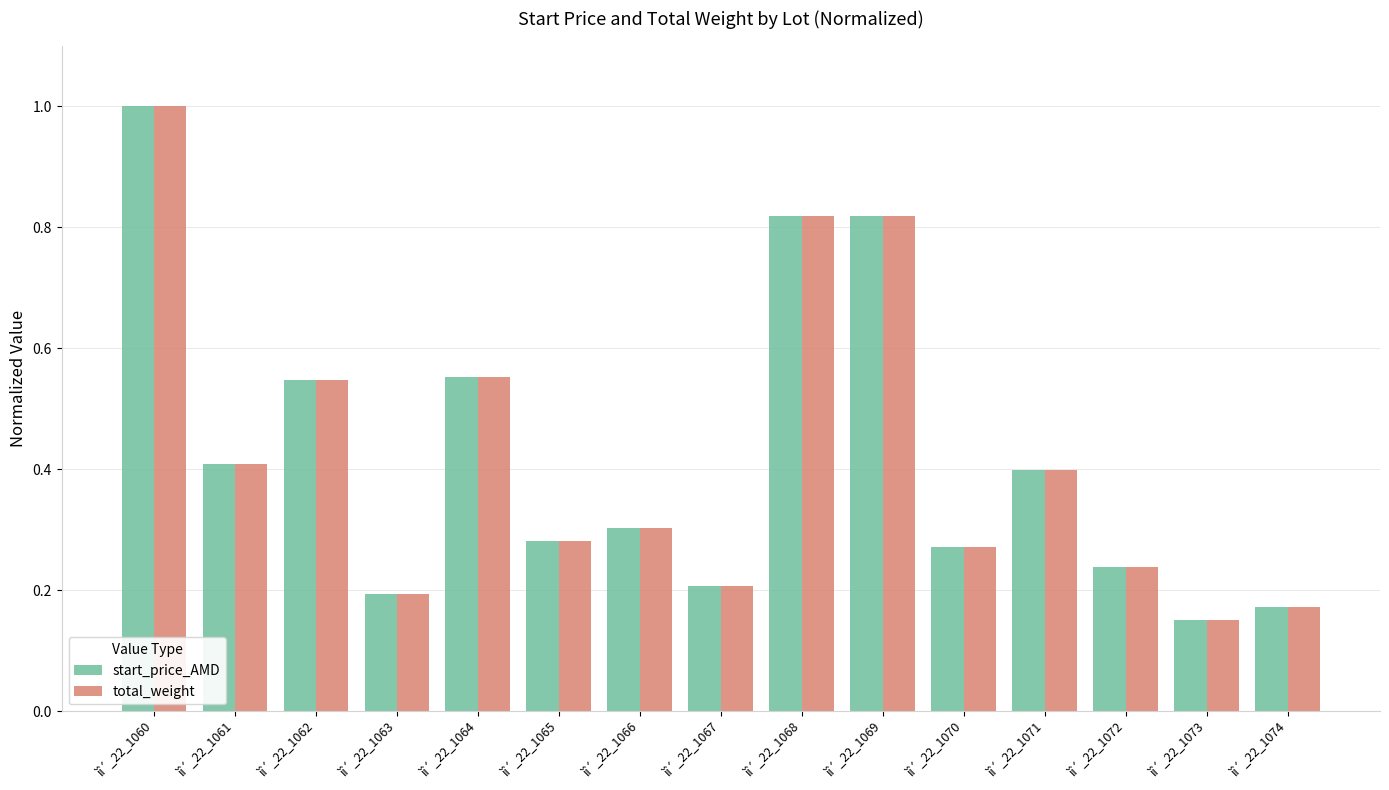

What is the maximum value shown in the chart?

1.0